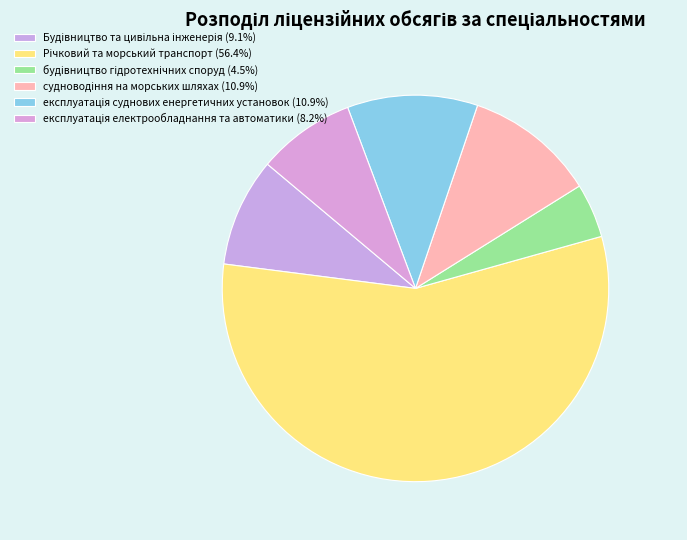

Rank the categories by value from lowest to highest.

будівництво гідротехнічних споруд, експлуатація електрообладнання та автоматики, Будівництво та цивільна інженерія, судноводіння на морських шляхах, експлуатація суднових енергетичних установок, Річковий та морський транспорт